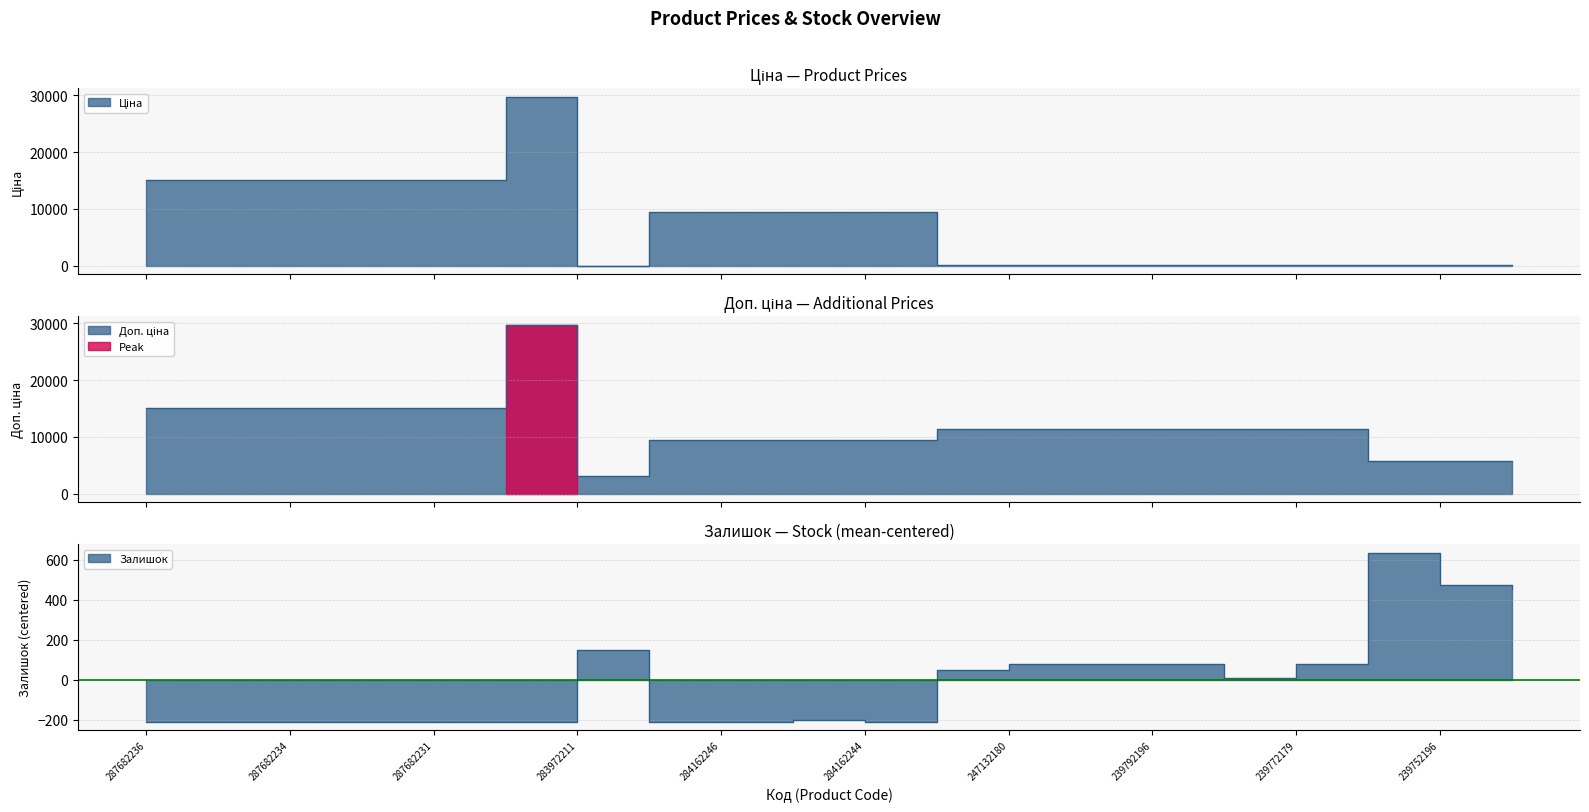

How many data points in Залишок are less than 8?

10